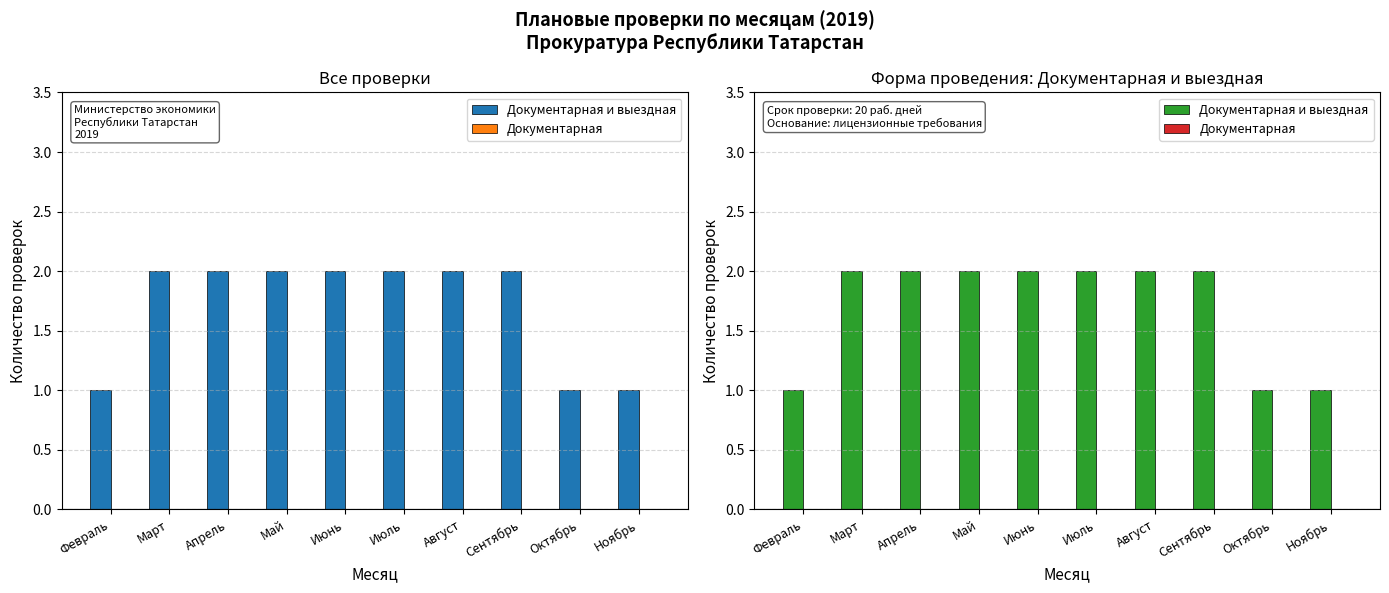

Rank the series at Апрель from highest to lowest value.

Документарная и выездная, Документарная